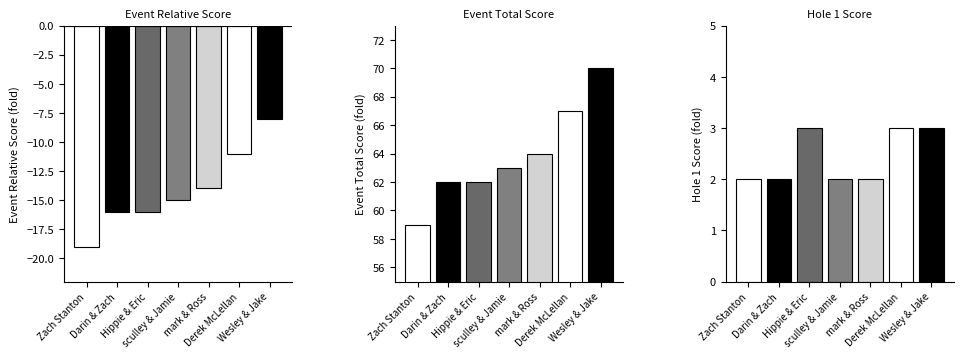

At which label is event_total_score closest to 64?

mark & Ross